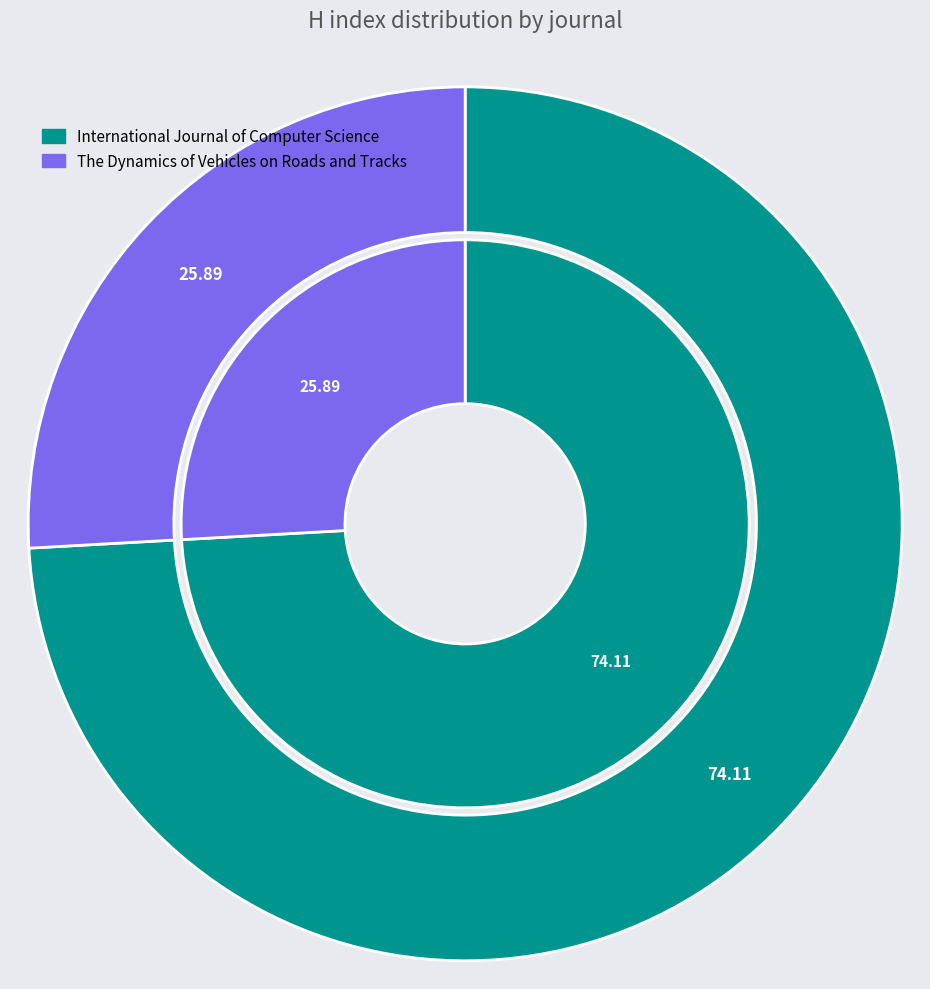

To the nearest percent, what portion does The Dynamics of Vehicles on Roads and Tracks represent?

26%